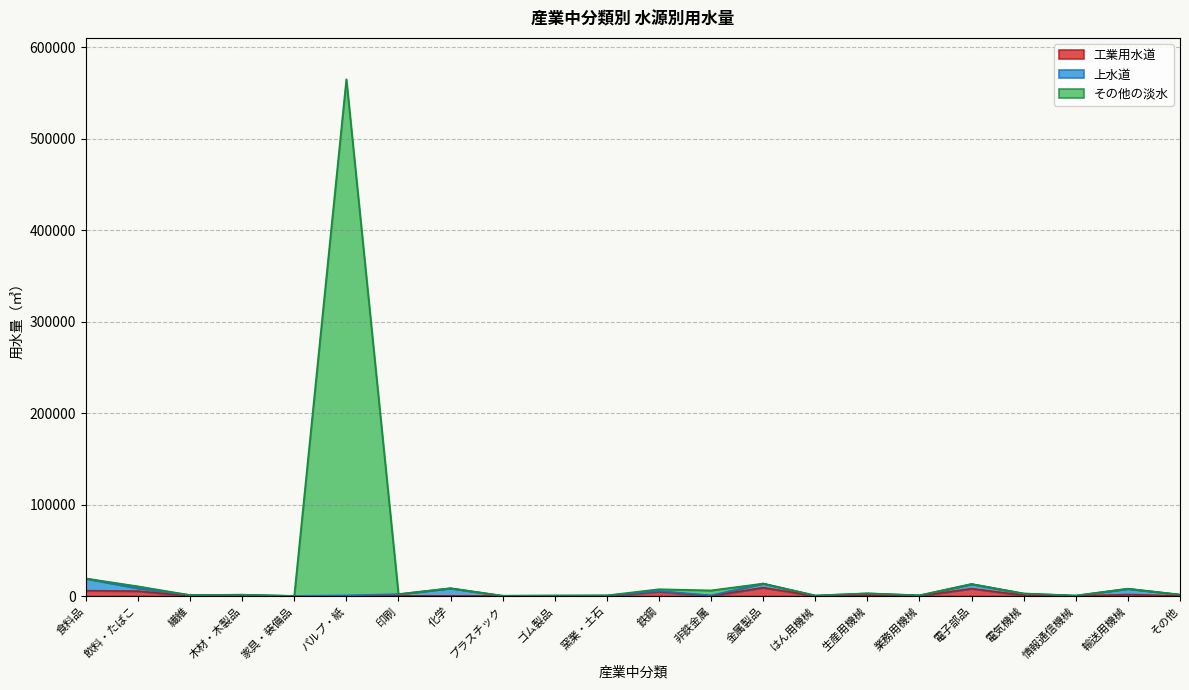

The 用水量合計 series shows 684 at 窯業・土石. True or false?

True